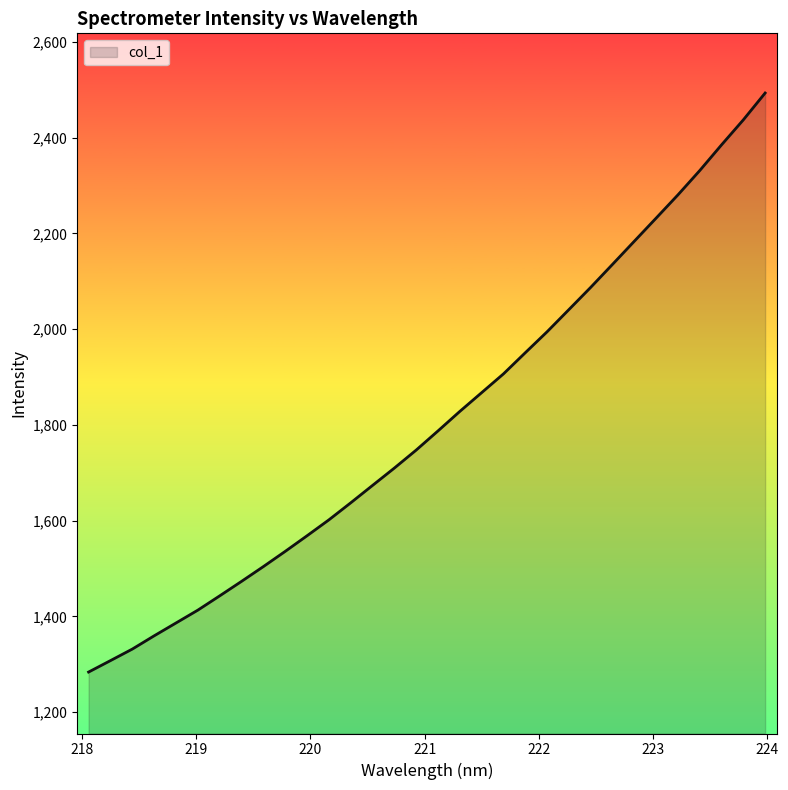

True or false: there are more than 1 points higher than both neighbors.

False